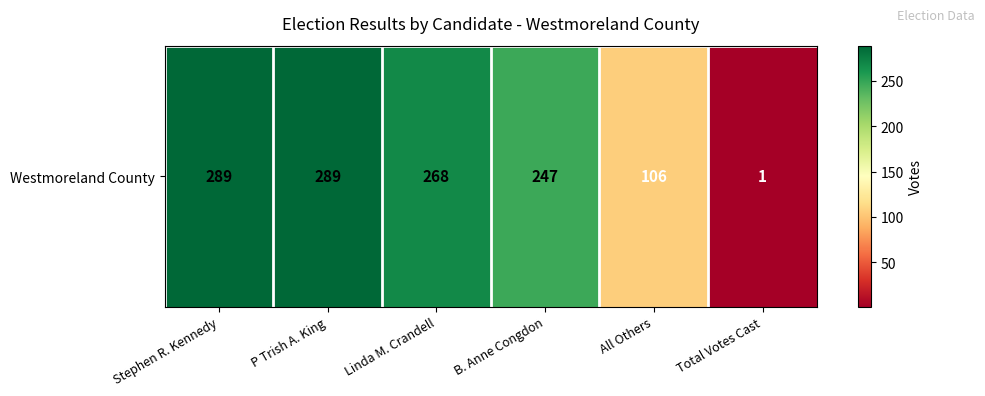

What is the difference between the maximum and minimum values?

288